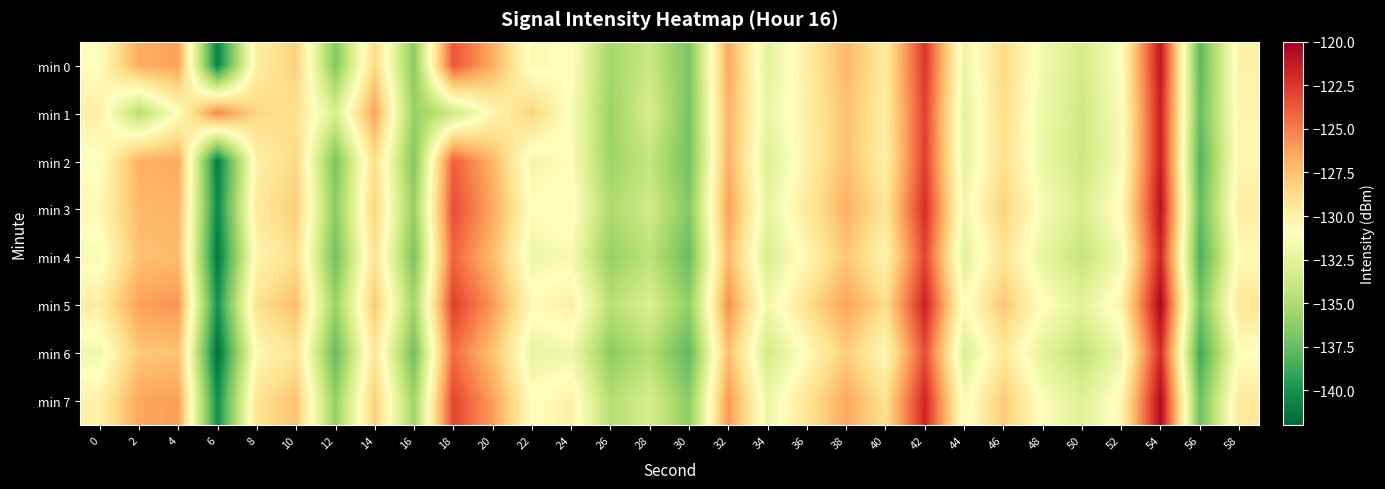

At which category is the sum across all series the highest?

54